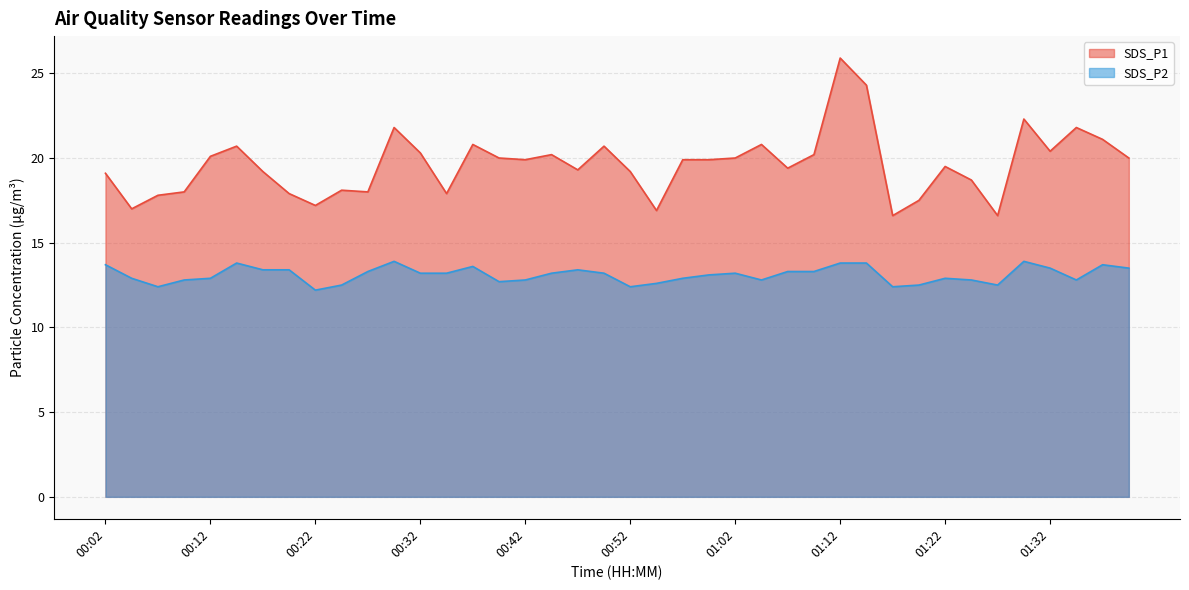

Reading right to left, list all the values displayed in this chart.

SDS_P1: 20.0	21.1	21.8	20.4	22.3	16.6	18.7	19.5	17.5	16.6	24.3	25.9	20.2	19.4	20.8	20.0	19.9	19.9	16.9	19.2	20.7	19.3	20.2	19.9	20.0	20.8	17.9	20.3	21.8	18.0	18.1	17.2	17.9	19.2	20.7	20.1	18.0	17.8	17.0	19.1
SDS_P2: 13.5	13.7	12.8	13.5	13.9	12.5	12.8	12.9	12.5	12.4	13.8	13.8	13.3	13.3	12.8	13.2	13.1	12.9	12.6	12.4	13.2	13.4	13.2	12.8	12.7	13.6	13.2	13.2	13.9	13.3	12.5	12.2	13.4	13.4	13.8	12.9	12.8	12.4	12.9	13.7